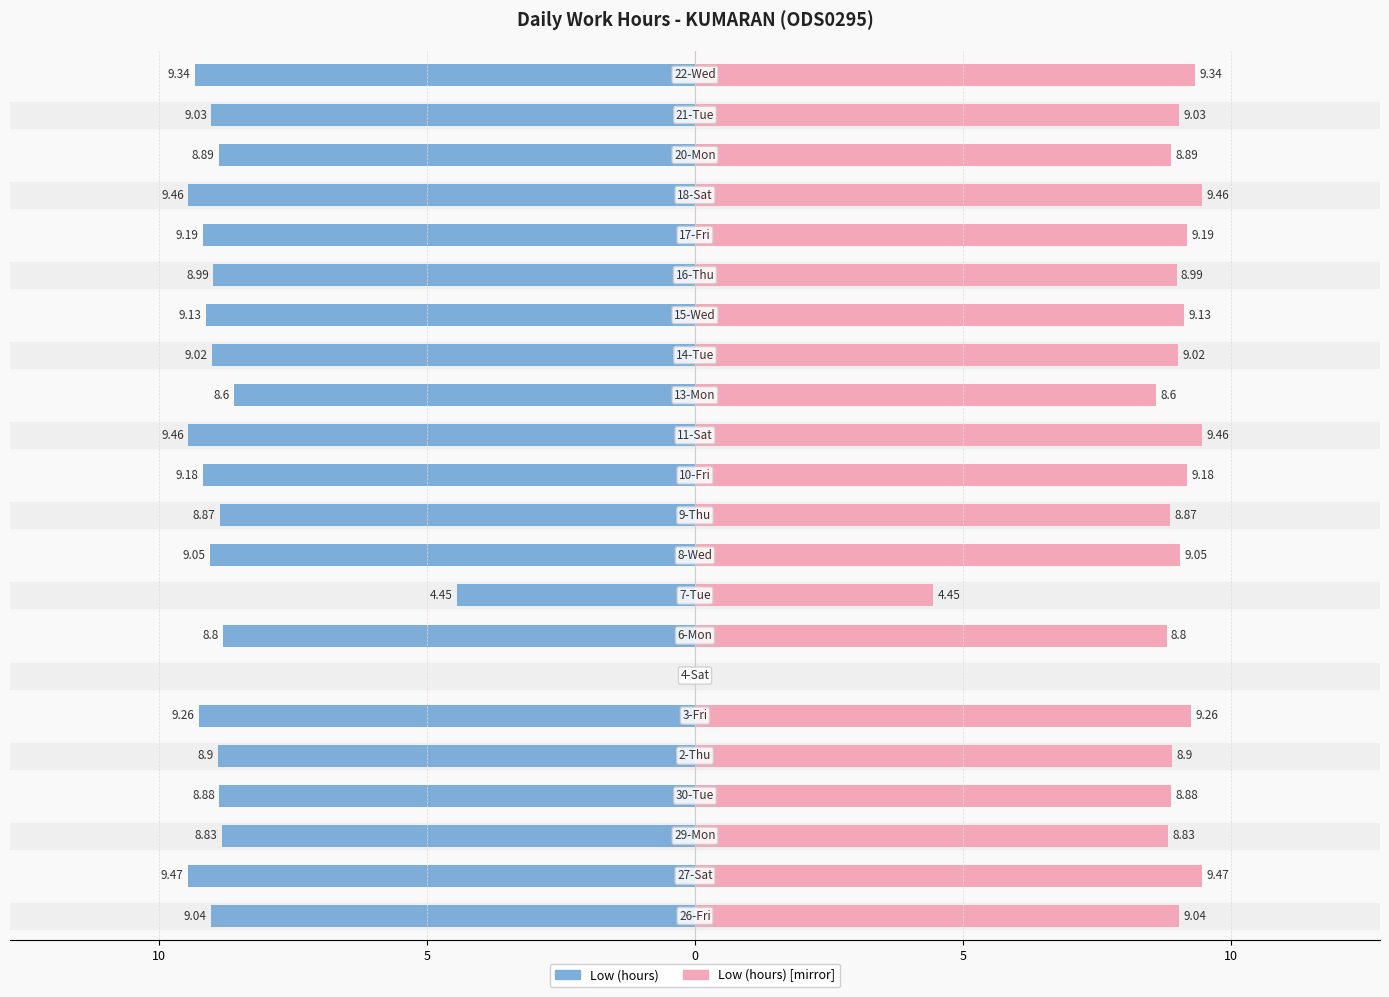

Reading right to left, list all the values displayed in this chart.

Low (hours): -9.3	-9.0	-8.9	-9.5	-9.2	-9.0	-9.1	-9.0	-8.6	-9.5	-9.2	-8.9	-9.1	-4.5	-8.8	0.0	-9.3	-8.9	-8.9	-8.8	-9.5	-9.0
Low (hours) [mirror]: 9.3	9.0	8.9	9.5	9.2	9.0	9.1	9.0	8.6	9.5	9.2	8.9	9.1	4.5	8.8	0.0	9.3	8.9	8.9	8.8	9.5	9.0